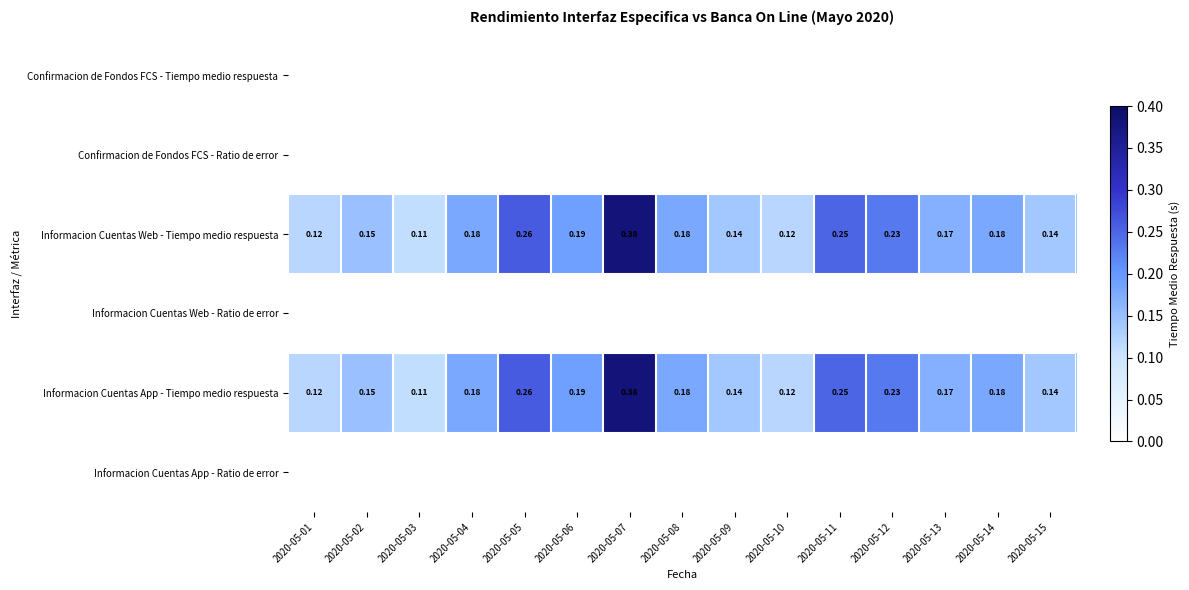

Rank the series at 2020-05-13 from highest to lowest value.

Informacion Cuentas Web - Tiempo medio respuesta, Informacion Cuentas App - Tiempo medio respuesta, Confirmacion de Fondos FCS - Tiempo medio respuesta, Confirmacion de Fondos FCS - Ratio de error, Informacion Cuentas Web - Ratio de error, Informacion Cuentas App - Ratio de error